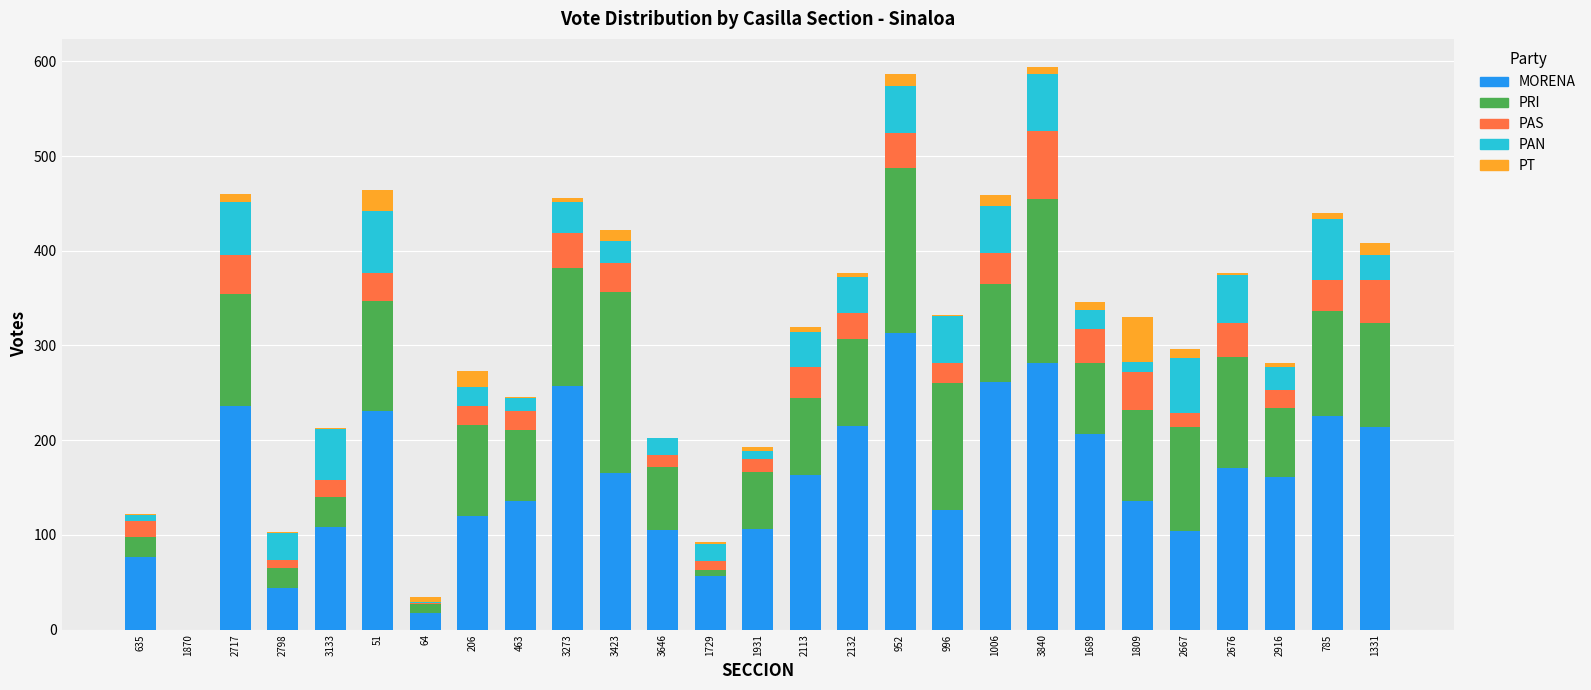

True or false: MORENA has a value of 261 at 1006.

True